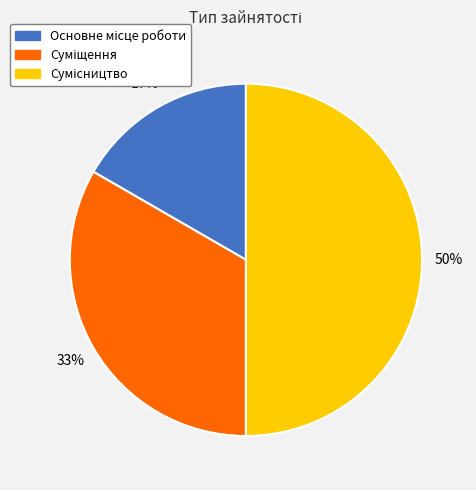

To the nearest percent, what is the average slice percentage?

33%